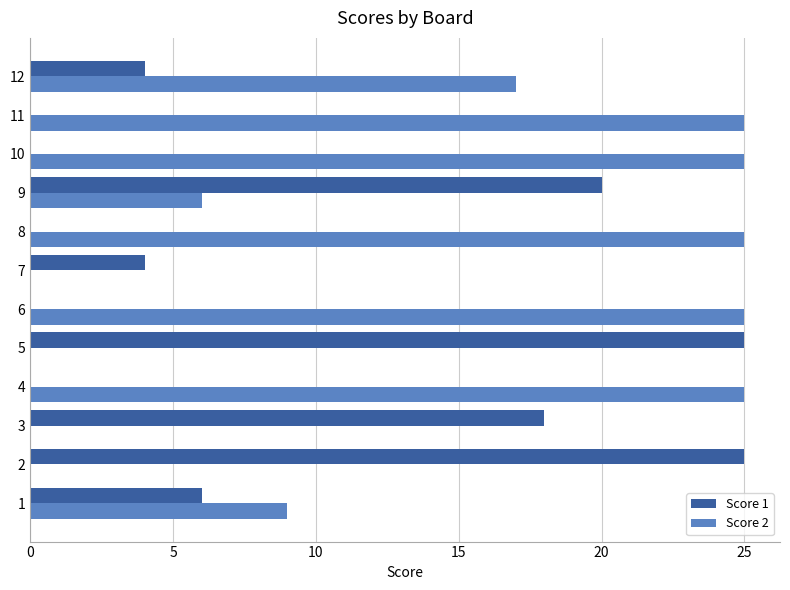

True or false: Score 2 has a value of 13 at 4.

False